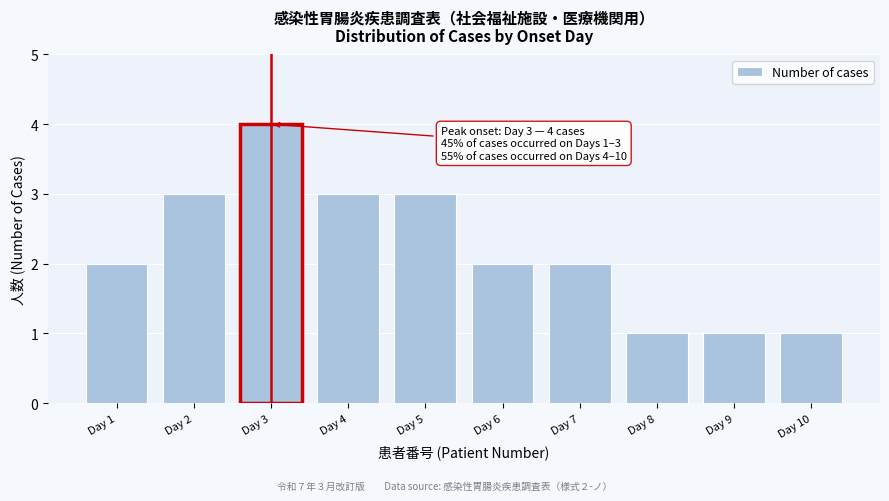

Reading left to right, transcribe all the data shown in this chart.

Day 1=2	Day 2=3	Day 3=4	Day 4=3	Day 5=3	Day 6=2	Day 7=2	Day 8=1	Day 9=1	Day 10=1